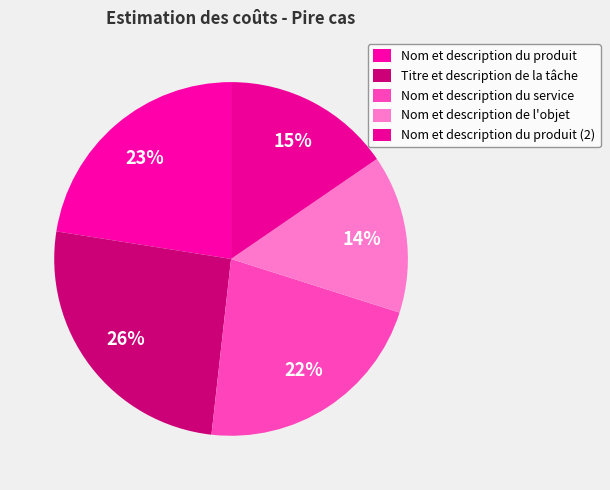

What is the largest slice in the pie chart?

Titre et description de la tâche